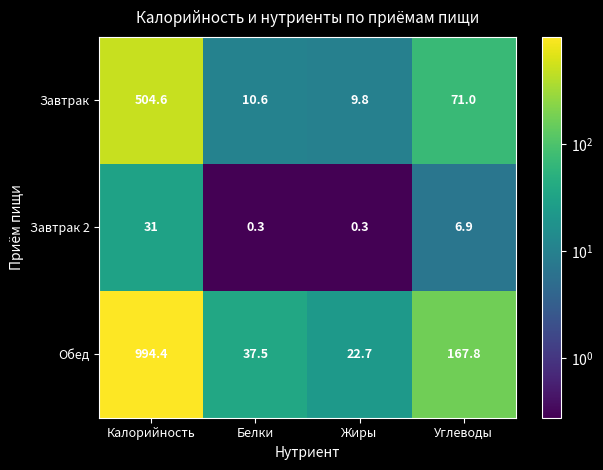

True or false: Завтрак 2 has a value of 0.3 at Белки.

True